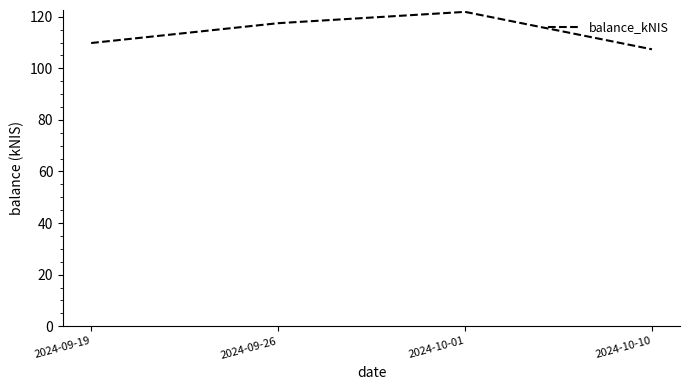

Reading right to left, list all the values displayed in this chart.

107.4	121.9	117.5	109.8